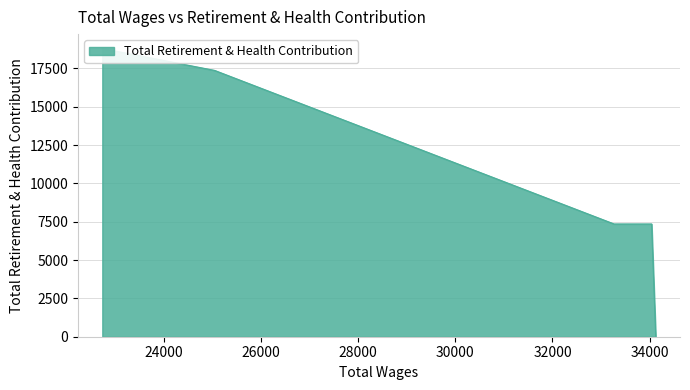

Rank the categories by value from highest to lowest.

22728.0, 25040.0, 34042.0, 33268.0, 34127.0